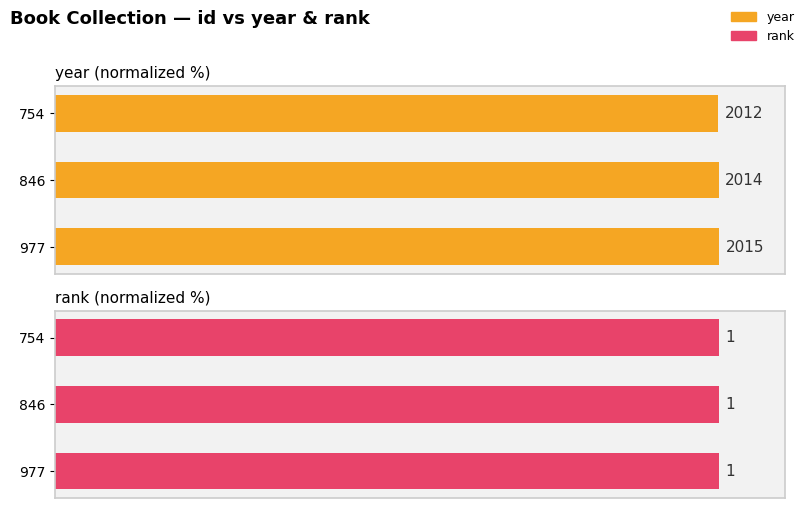

Which series has the largest total across all categories?

year